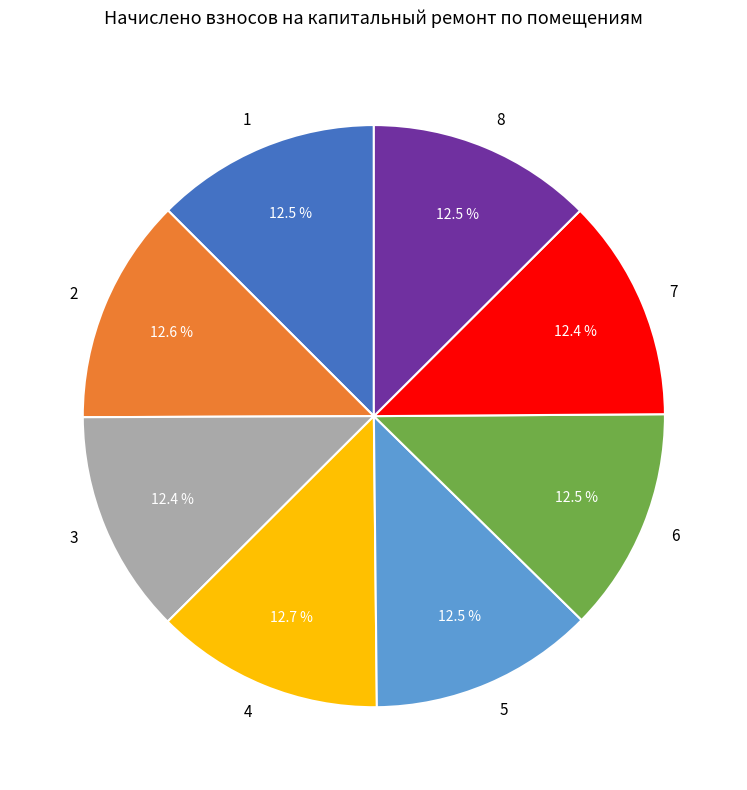

Approximately how many times larger is the value at 3 compared to 6?

1.0